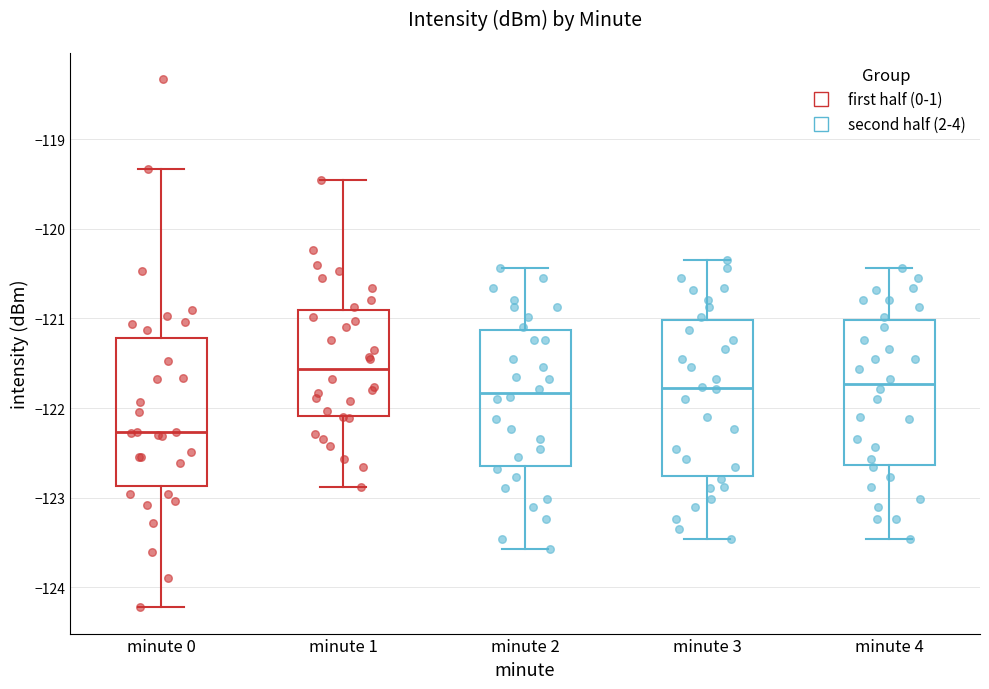

Reading left to right, transcribe this box plot: for each box, give where its median line is, the range the box spans, and where its two whiskers end, as read against the y-axis. The values are not printed on the chart, so give them approximately, as read against the axis.

minute 0: median -122.3, box -122.9 to -121.2, whiskers -124.2 to -119.3
minute 1: median -121.6, box -122.1 to -120.9, whiskers -122.9 to -119.5
minute 2: median -121.8, box -122.6 to -121.1, whiskers -123.6 to -120.4
minute 3: median -121.8, box -122.8 to -121.0, whiskers -123.5 to -120.3
minute 4: median -121.7, box -122.6 to -121.0, whiskers -123.5 to -120.4